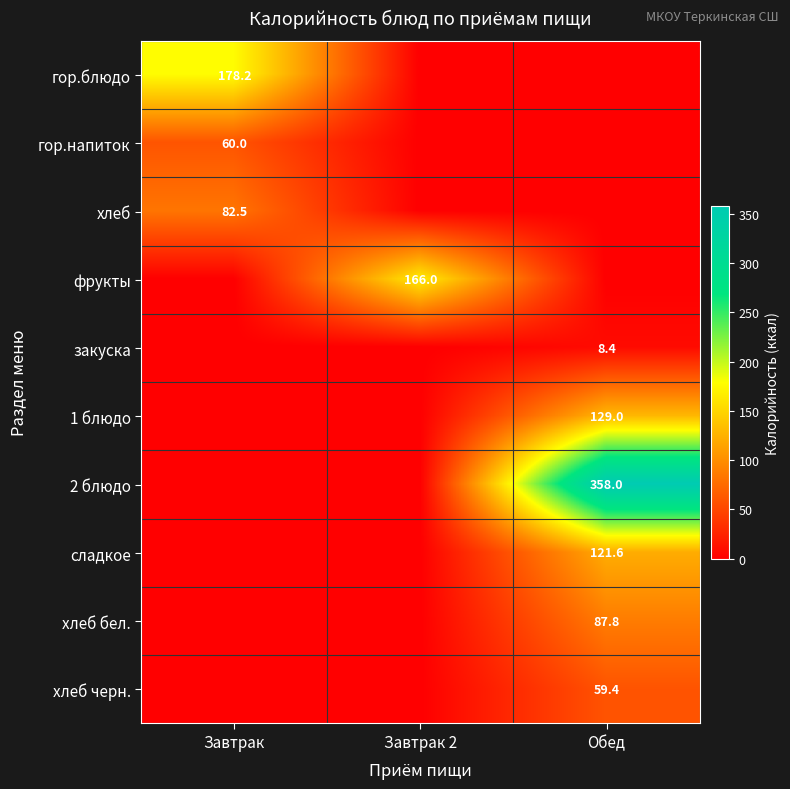

Is the value of хлеб бел. at Обед greater than the value of закуска at Обед?

Yes